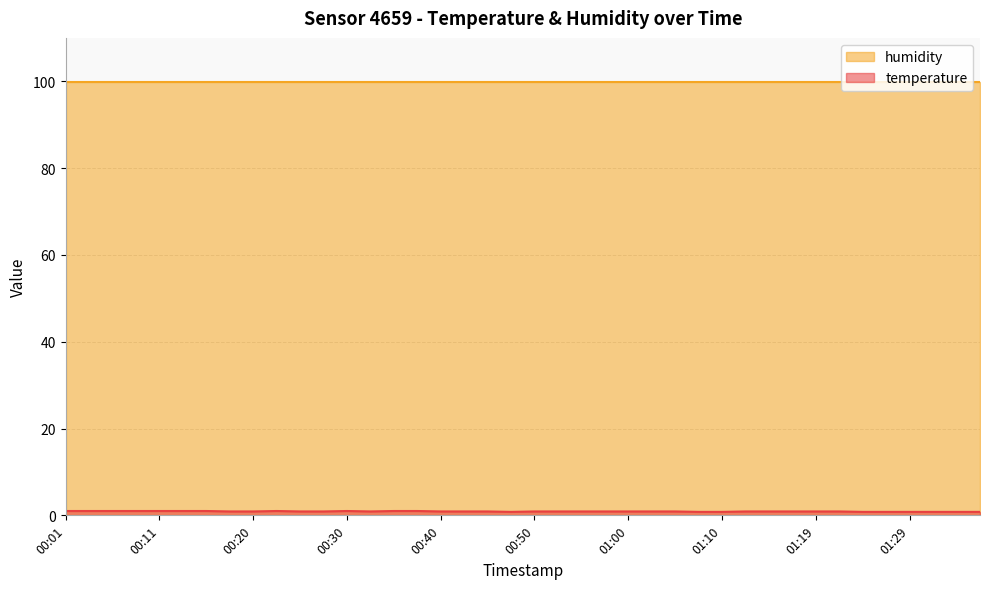

Rank the categories by value from lowest to highest.

00:47, 01:07, 01:10, 01:24, 01:27, 01:29, 01:32, 01:34, 01:36, 00:18, 00:20, 00:25, 00:28, 00:33, 00:40, 00:43, 00:45, 00:50, 00:52, 00:55, 00:57, 01:00, 01:02, 01:05, 01:12, 01:14, 01:17, 01:19, 01:22, 00:01, 00:03, 00:06, 00:08, 00:11, 00:13, 00:16, 00:23, 00:30, 00:35, 00:38